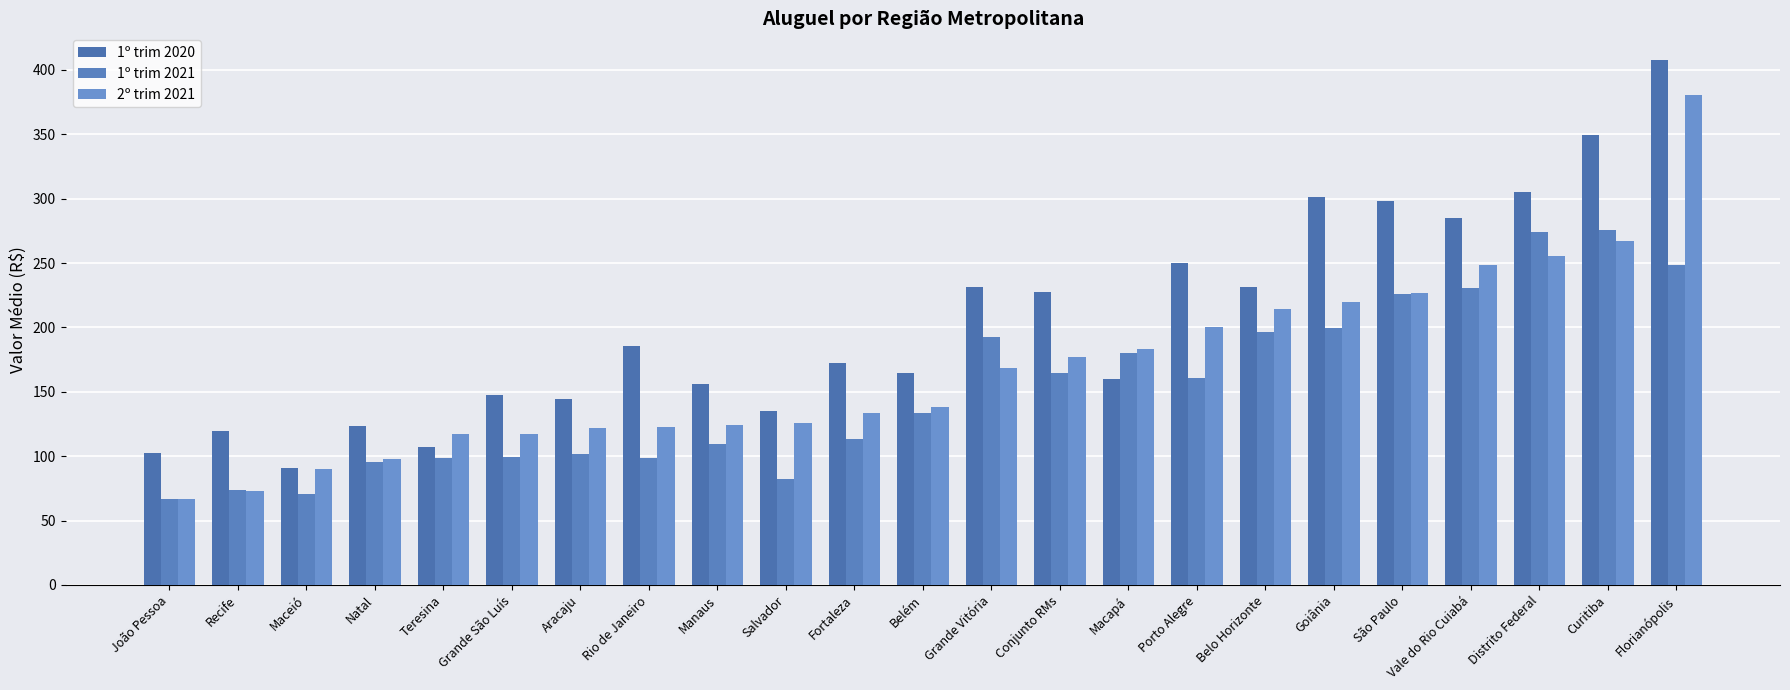

How many data points in 2º trim 2021 are less than 138?

11